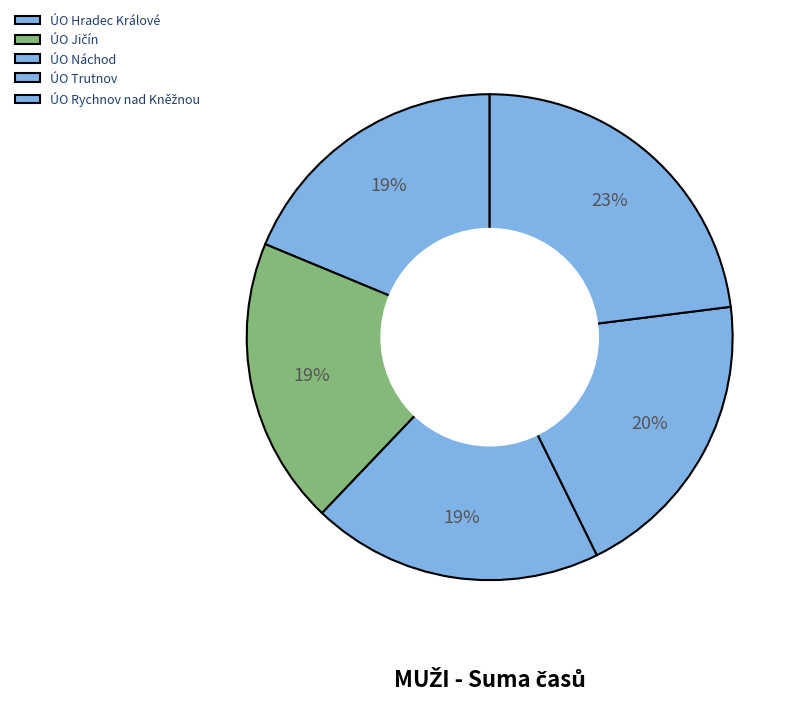

To the nearest percent, what is the difference between the ÚO Náchod and ÚO Rychnov nad Kněžnou slice percentages?

4%